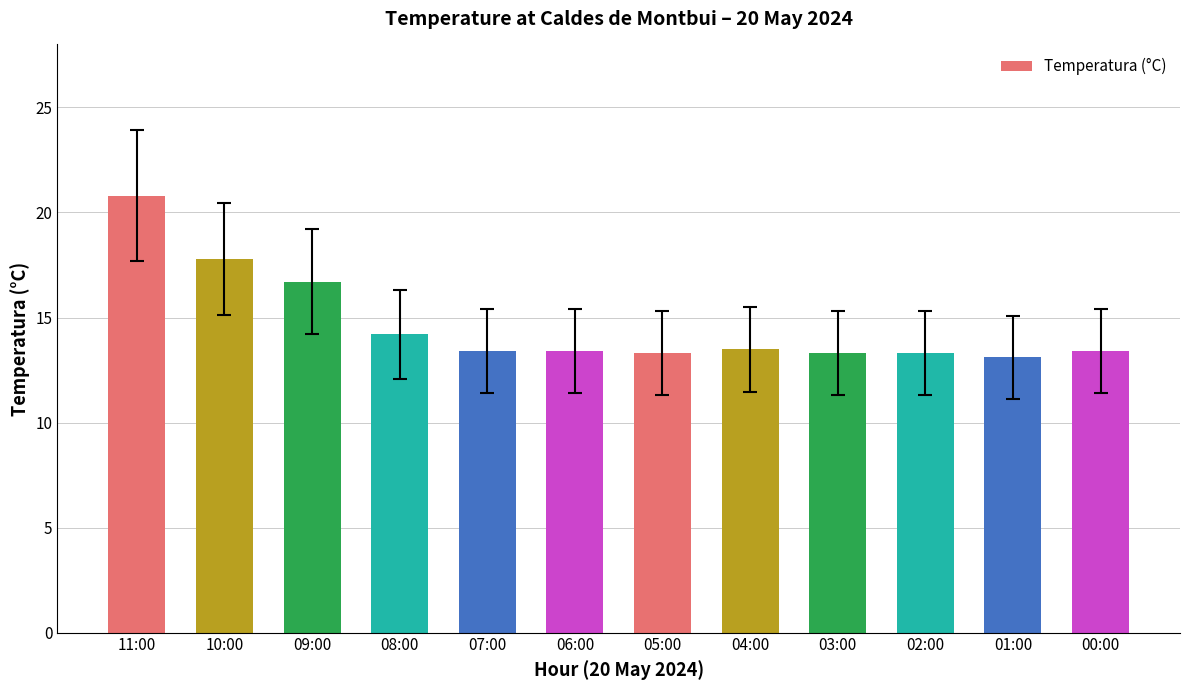

What is the difference between the values at 04:00 and 02:00?

0.2